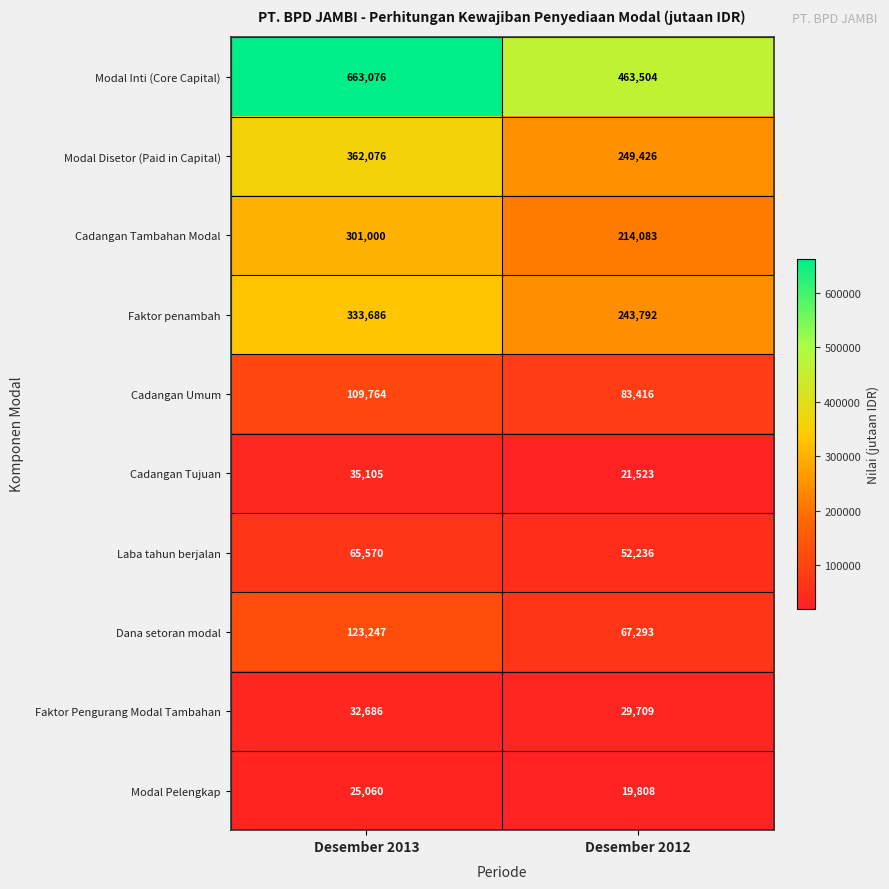

What is the average value of the Modal Pelengkap series?

22434